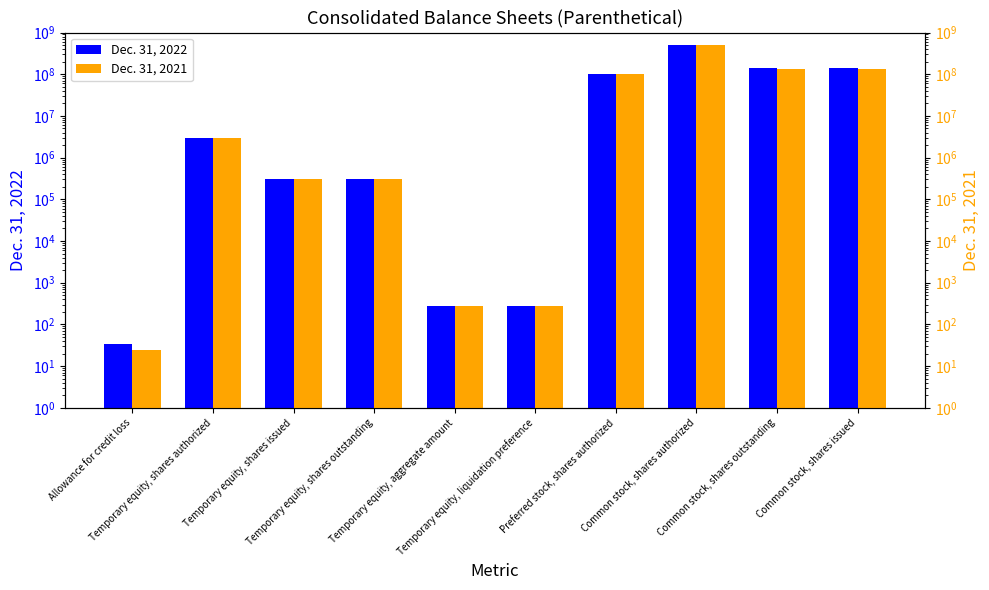

At which category is the sum across all series the highest?

Common stock, shares authorized